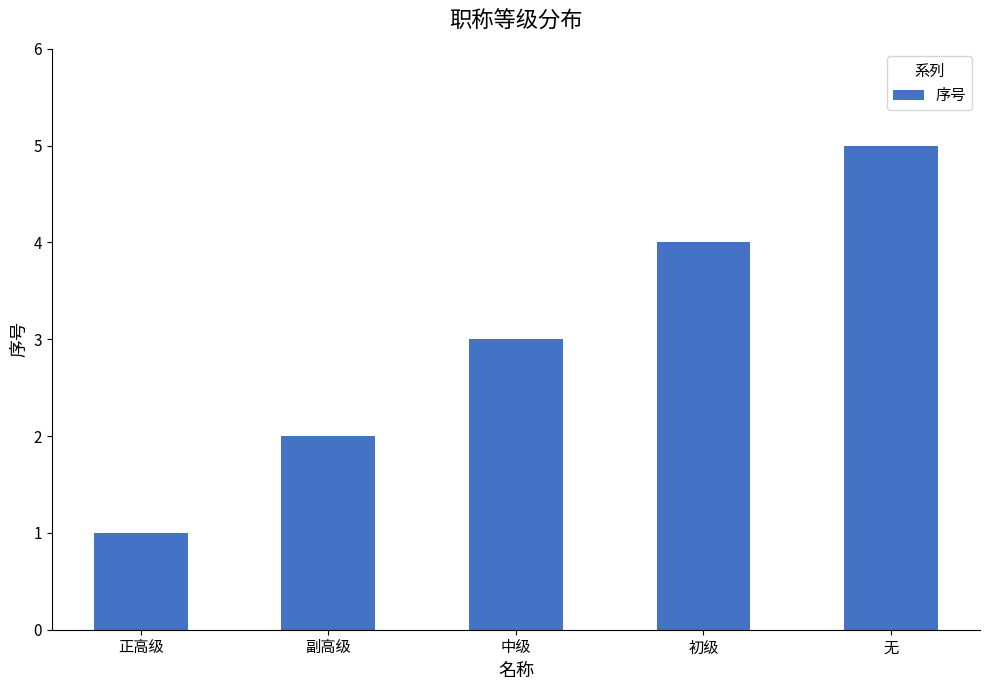

How many bars are there in total?

5